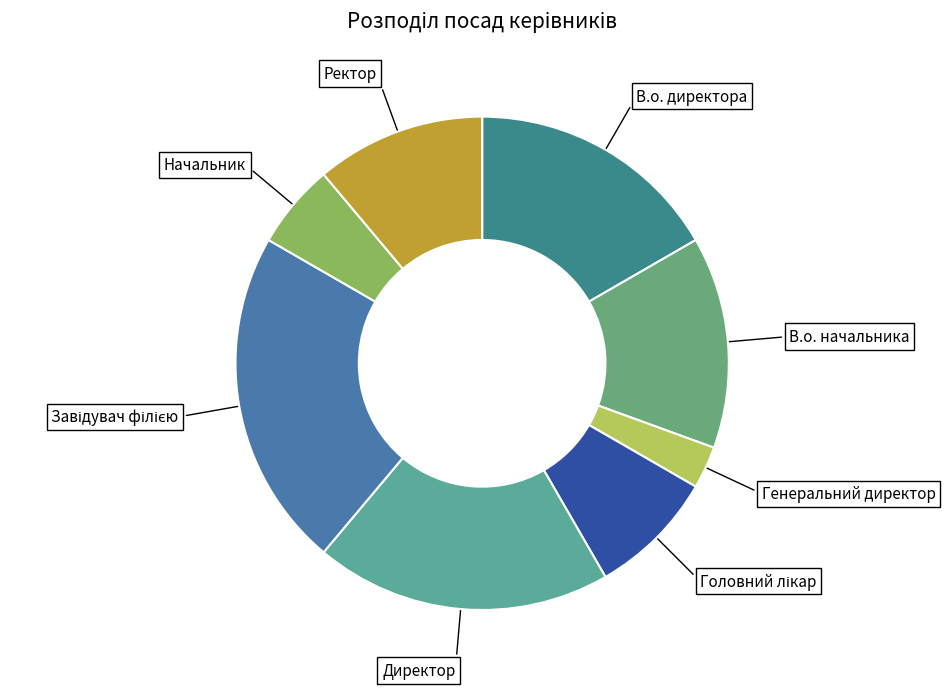

Does Директор account for over 50% of the chart?

No